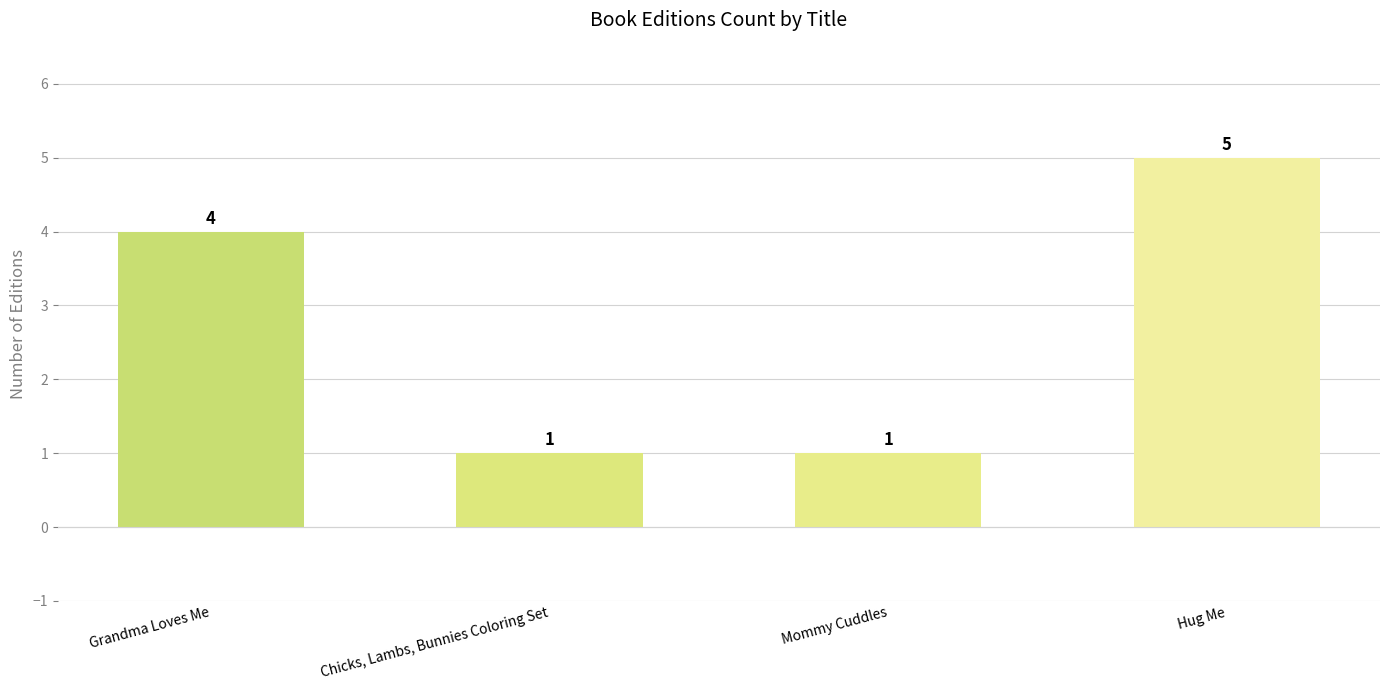

What is the value of the 4th bar from the left?

5